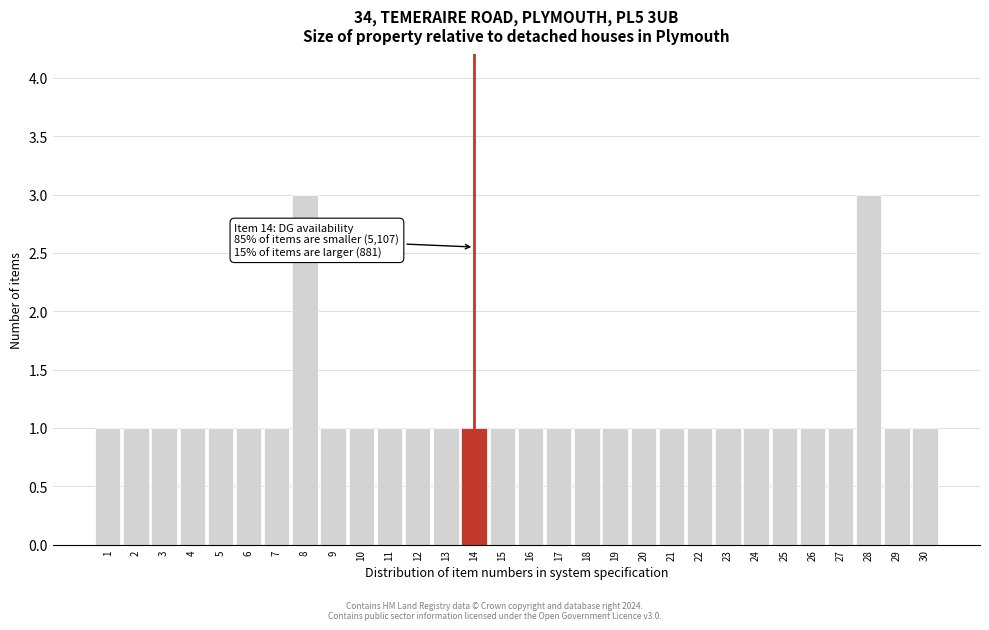

Reading left to right, extract all data points from this chart.

1	1	1	1	1	1	1	3	1	1	1	1	1	1	1	1	1	1	1	1	1	1	1	1	1	1	1	3	1	1